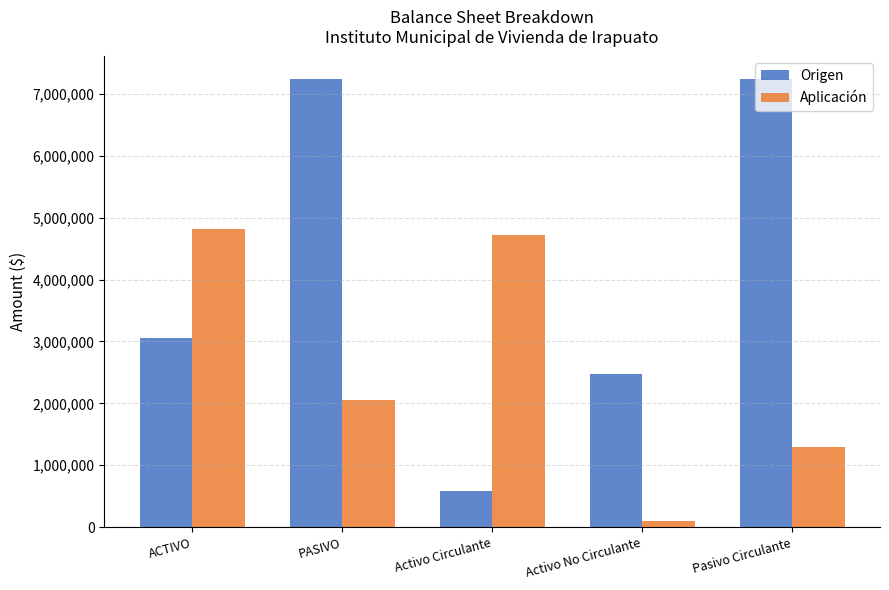

What is the difference between the highest and lowest values at PASIVO?

5182202